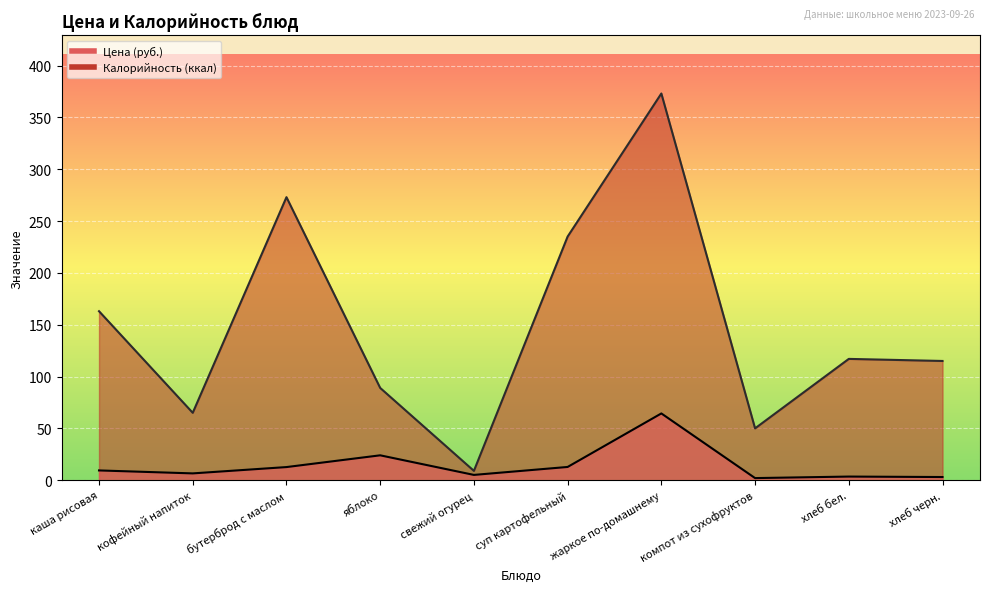

True or false: Цена and Калорийность cross at least once.

False